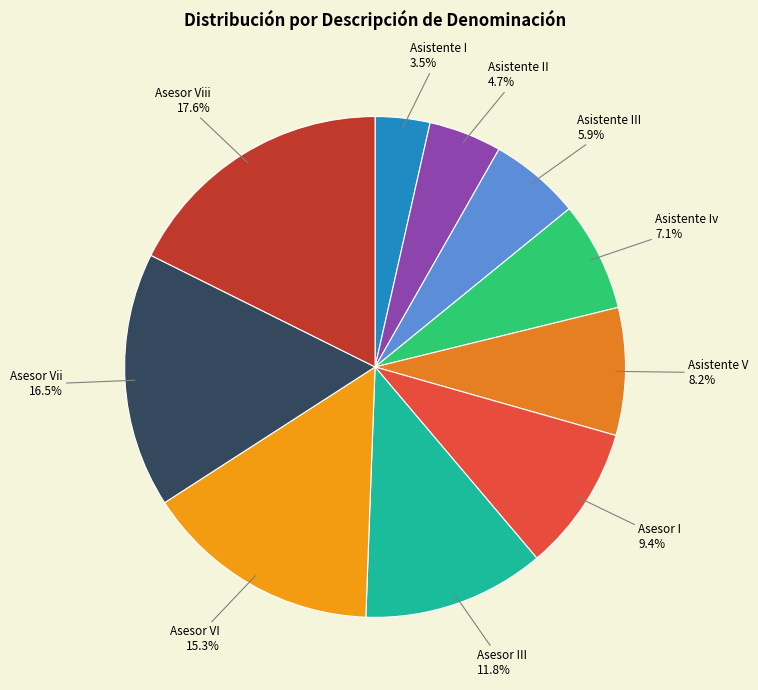

What percentage do Asesor Vii and Asistente I together represent?

20.0%